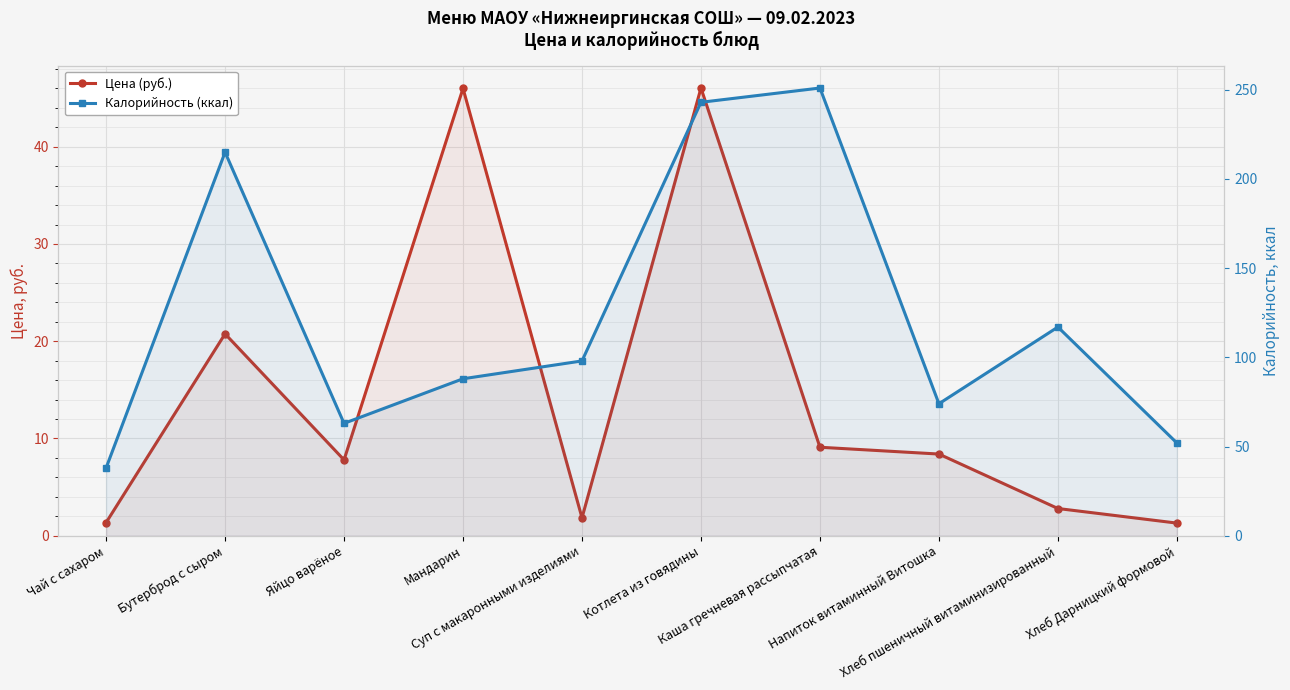

What is the label of the 7th point from the right?

Мандарин